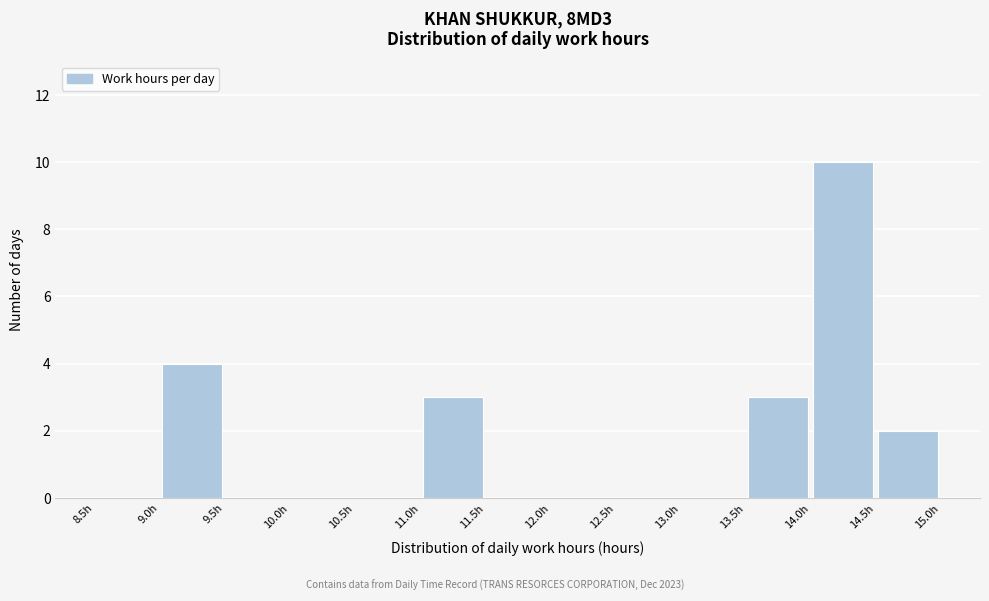

Reading left to right, list every bar in this chart as the range it spans on the x-axis followed by its height. The values are not printed on the chart, so give them approximately, as read against the axis.

8.5 to 9.0: 0
9.0 to 9.5: 4
9.5 to 10.0: 0
10.0 to 10.5: 0
10.5 to 11.0: 0
11.0 to 11.5: 3
11.5 to 12.0: 0
12.0 to 12.5: 0
12.5 to 13.0: 0
13.0 to 13.5: 0
13.5 to 14.0: 3
14.0 to 14.5: 10
14.5 to 15.0: 2